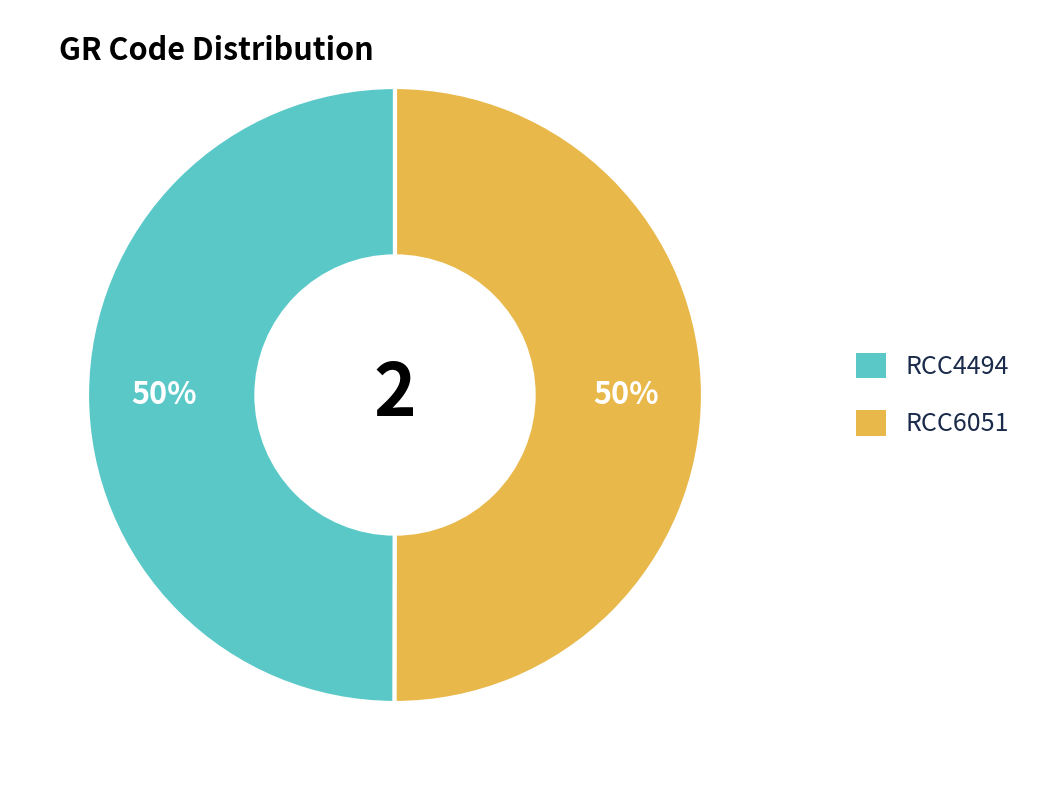

What is the ratio of the value at RCC6051 to the value at RCC4494?

1.0